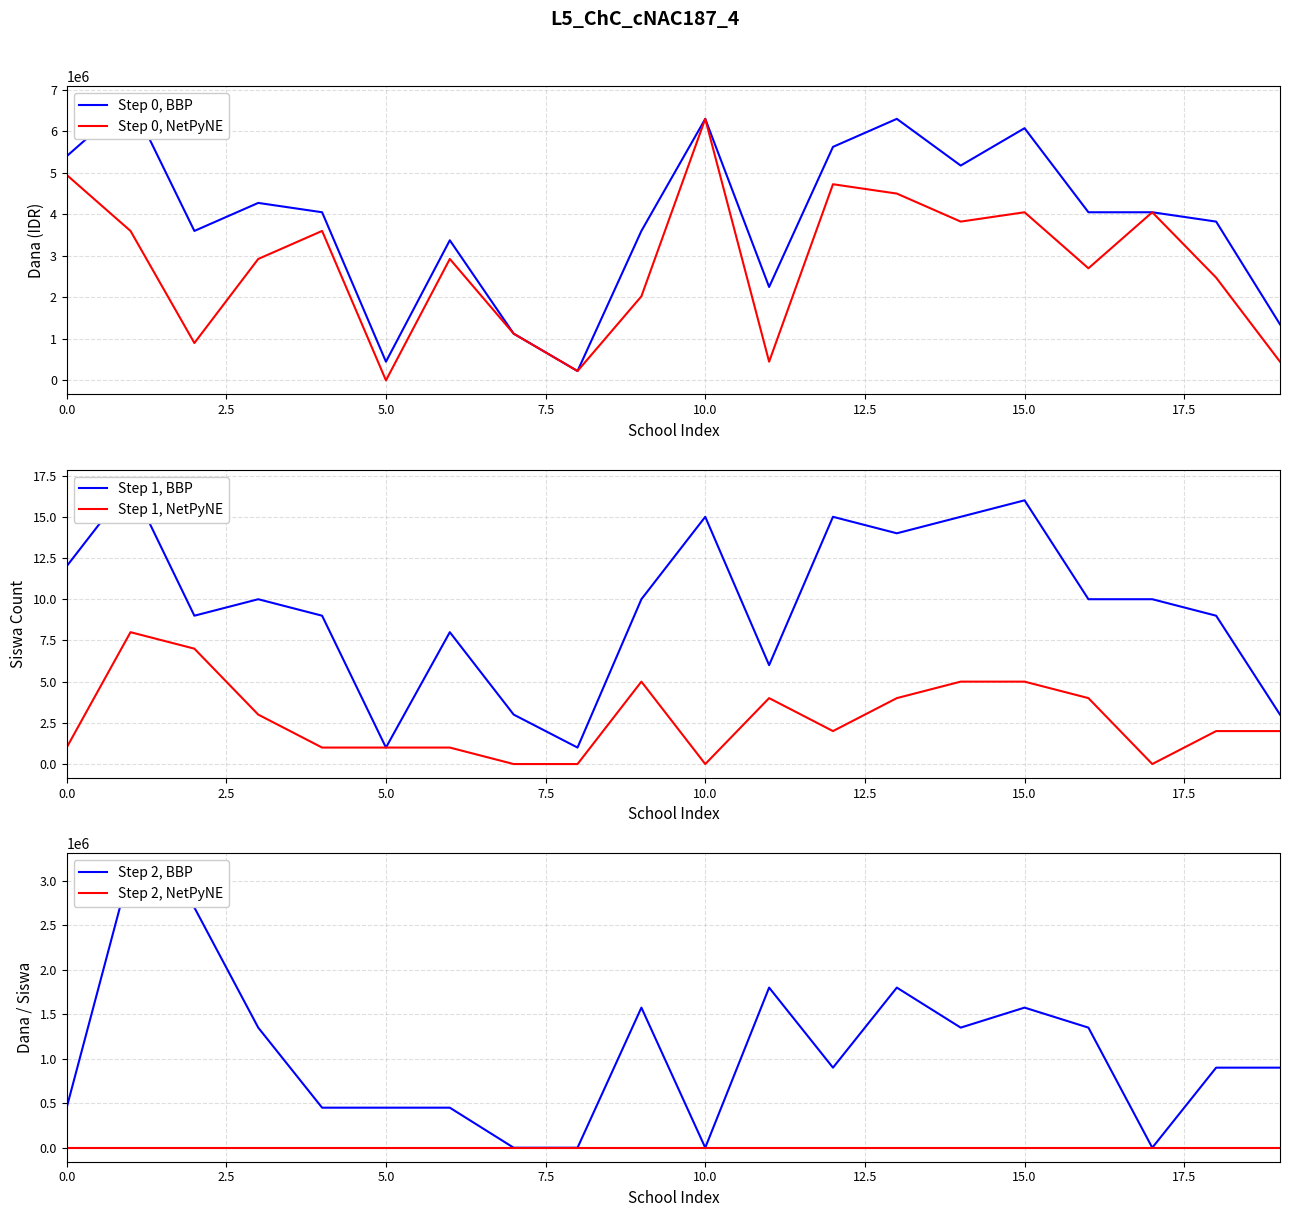

Between 20.0 and 11, which is larger?

11